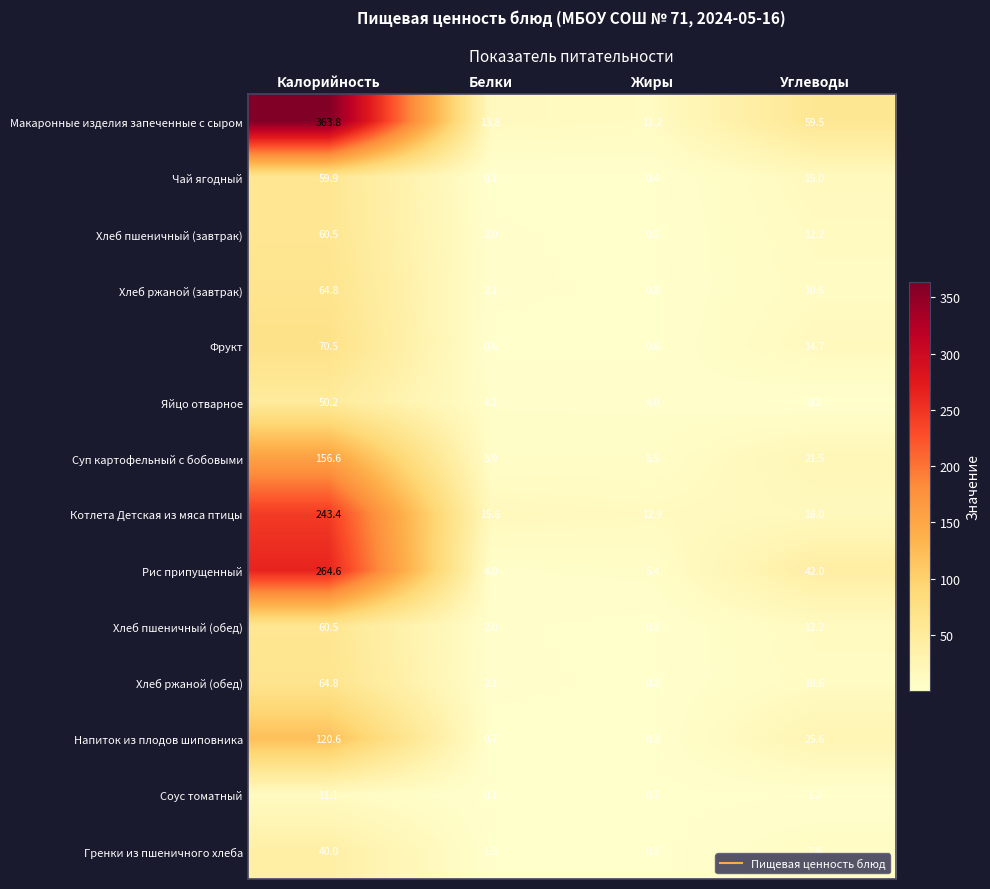

Between Белки and Жиры, which series saw the biggest shift?

Котлета Детская из мяса птицы